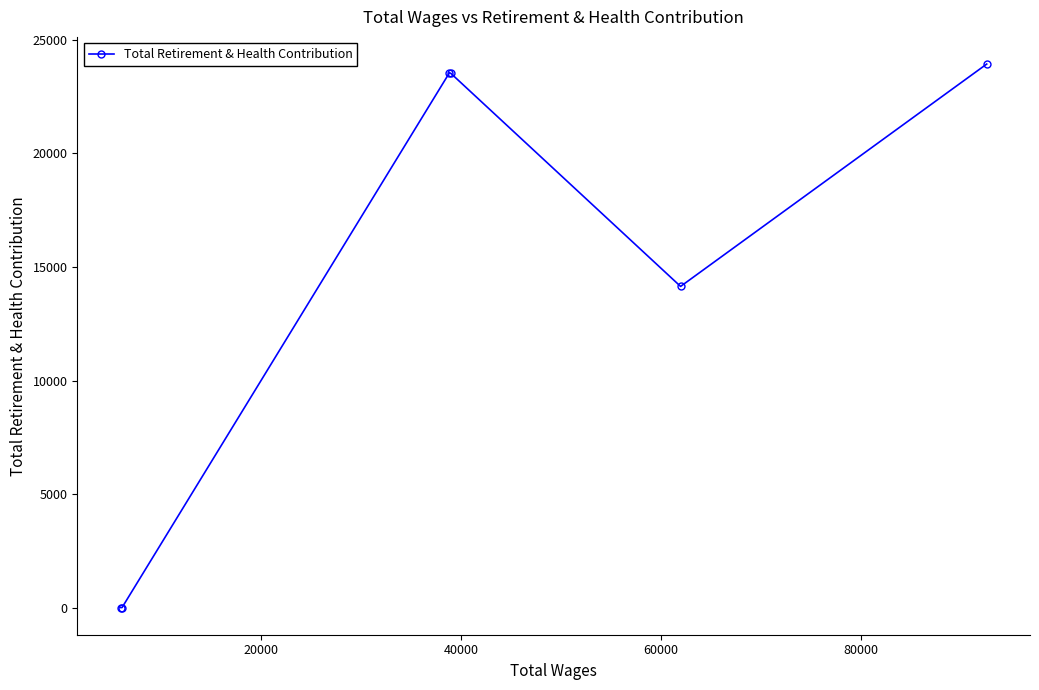

What is the greatest value displayed?

23939